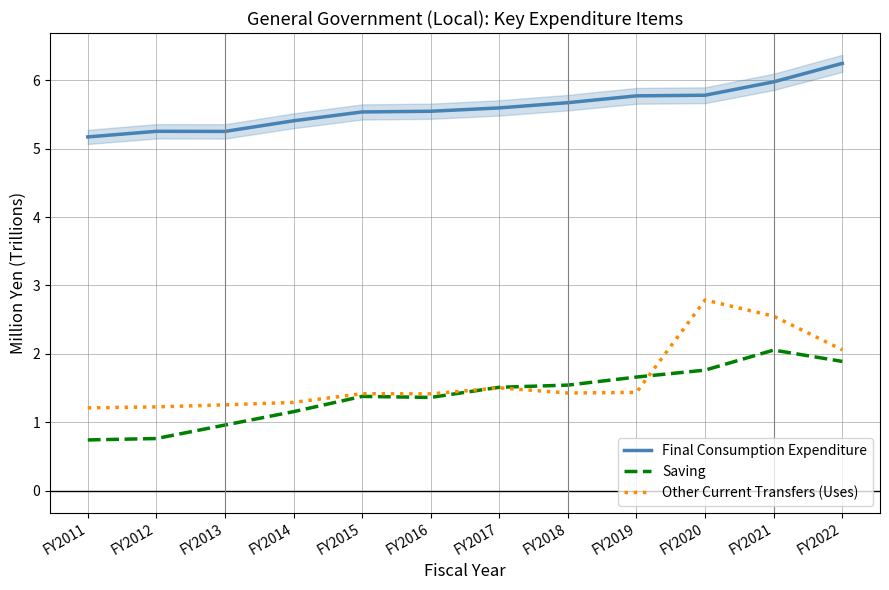

At which category is the sum across all series the highest?

FY2021